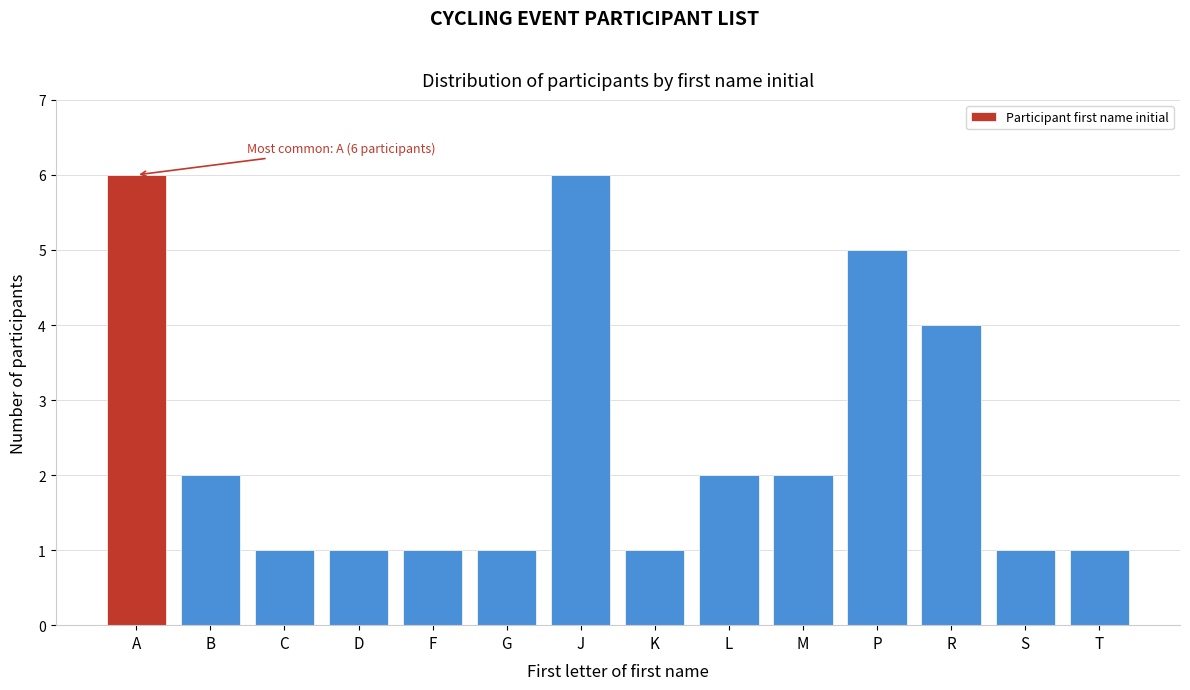

Reading right to left, what are all the values shown in this chart?

1	1	4	5	2	2	1	6	1	1	1	1	2	6